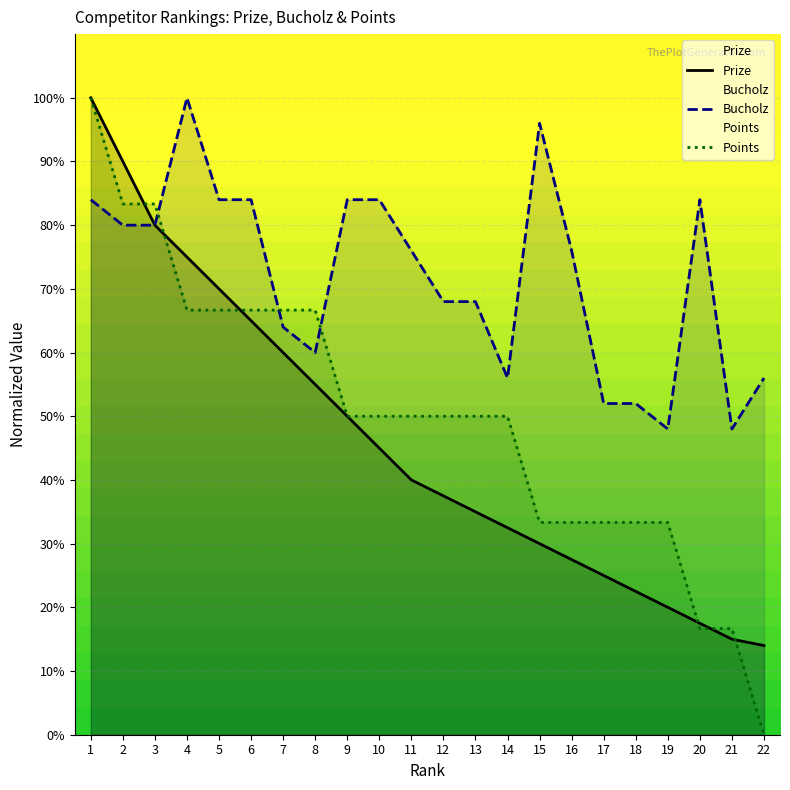

At which label is Points closest to 50?

9